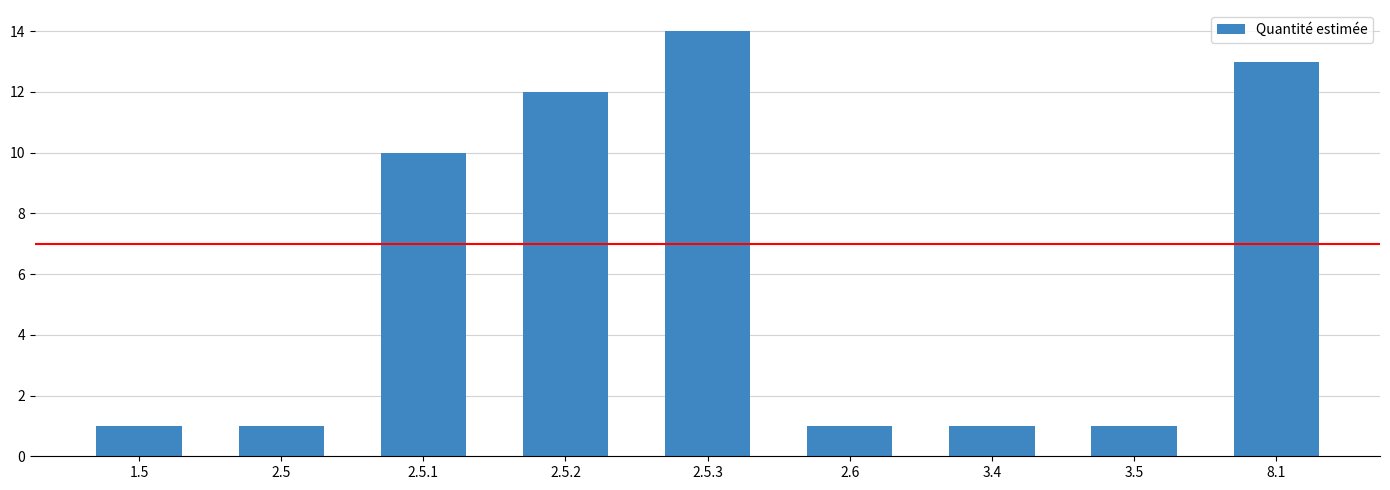

What is the difference between the second highest and minimum values?

12